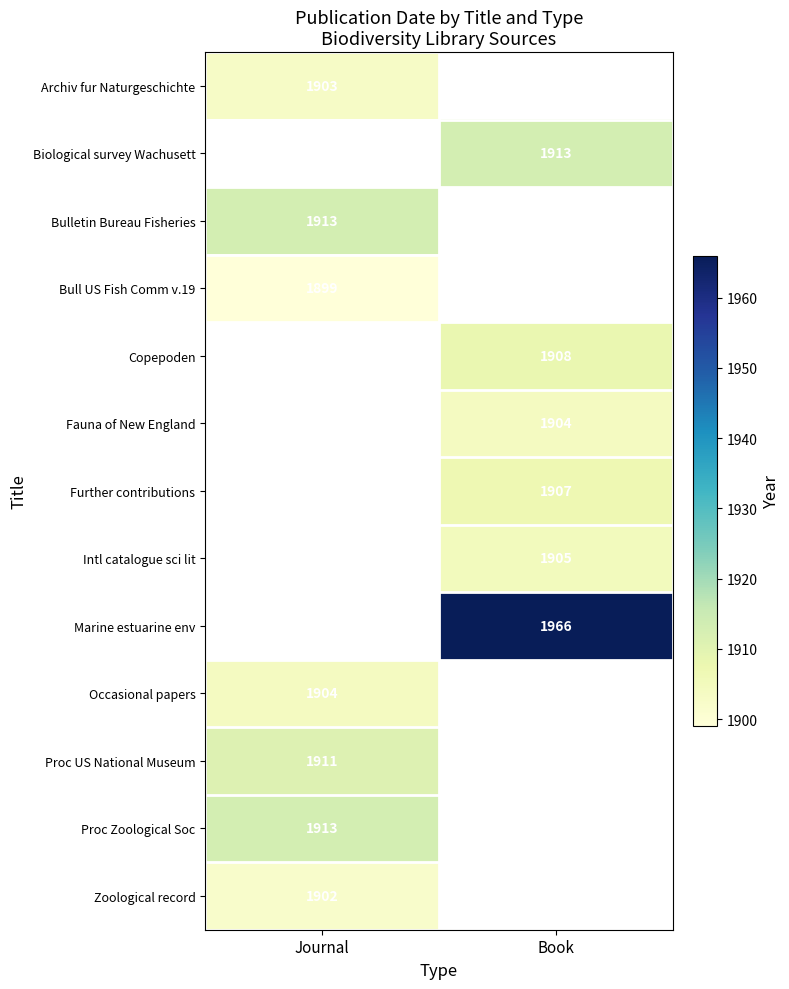

The Archiv fur Naturgeschichte series shows 3285 at Journal. True or false?

False